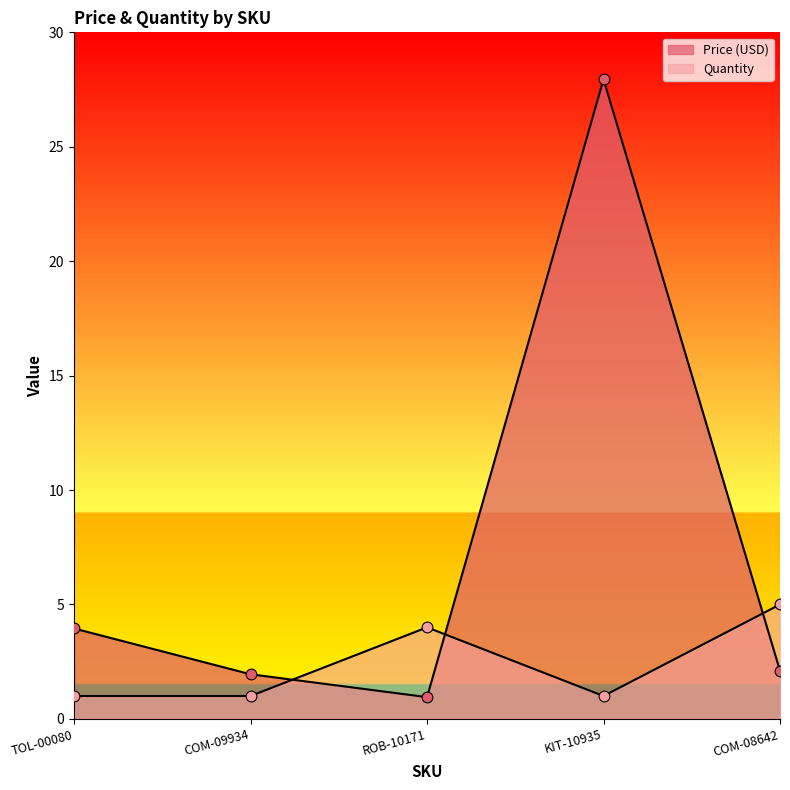

What are all the series names shown in the legend?

Price (USD), Quantity